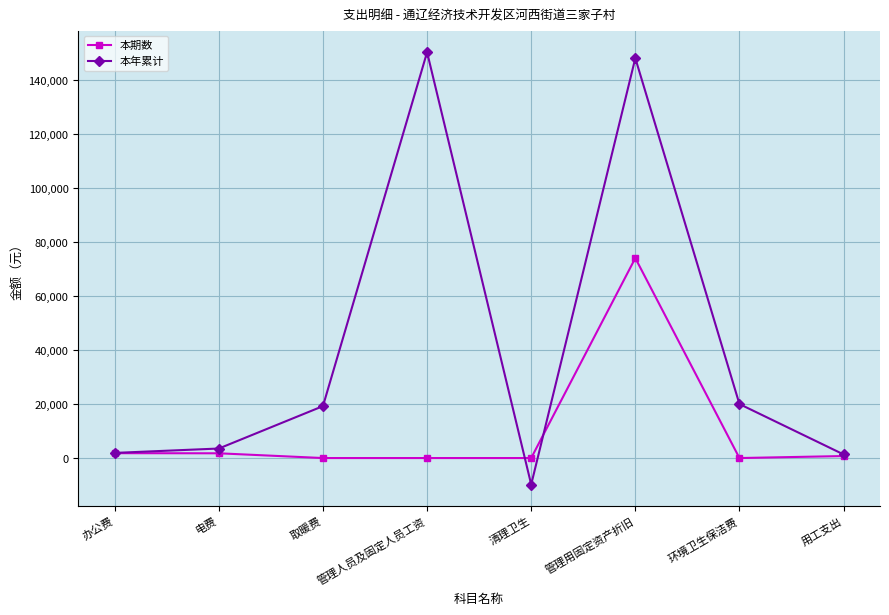

How many series are shown in this chart?

2